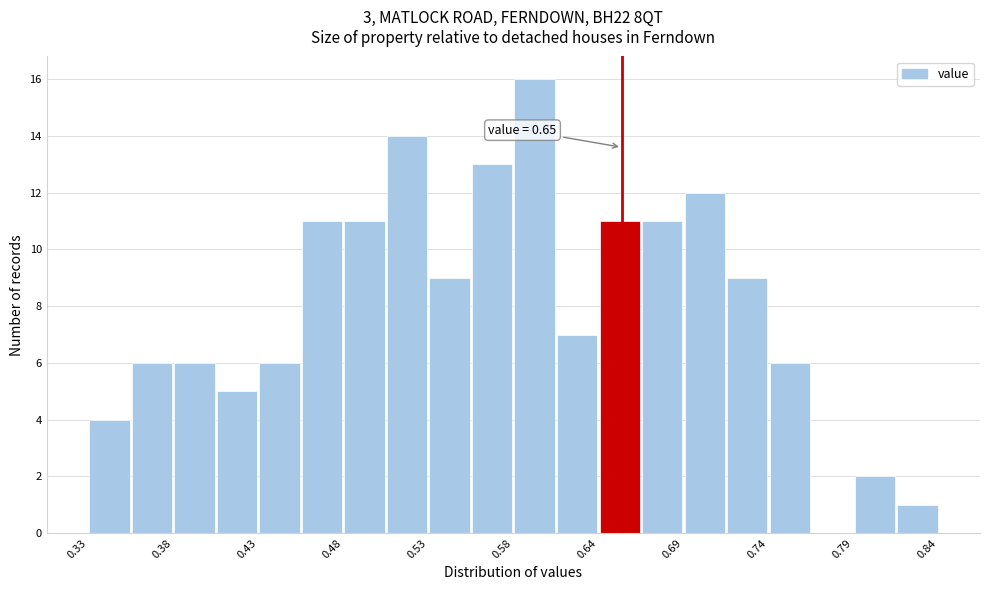

Read against the x-axis, roughly where is the centre of the tallest bar?

0.60